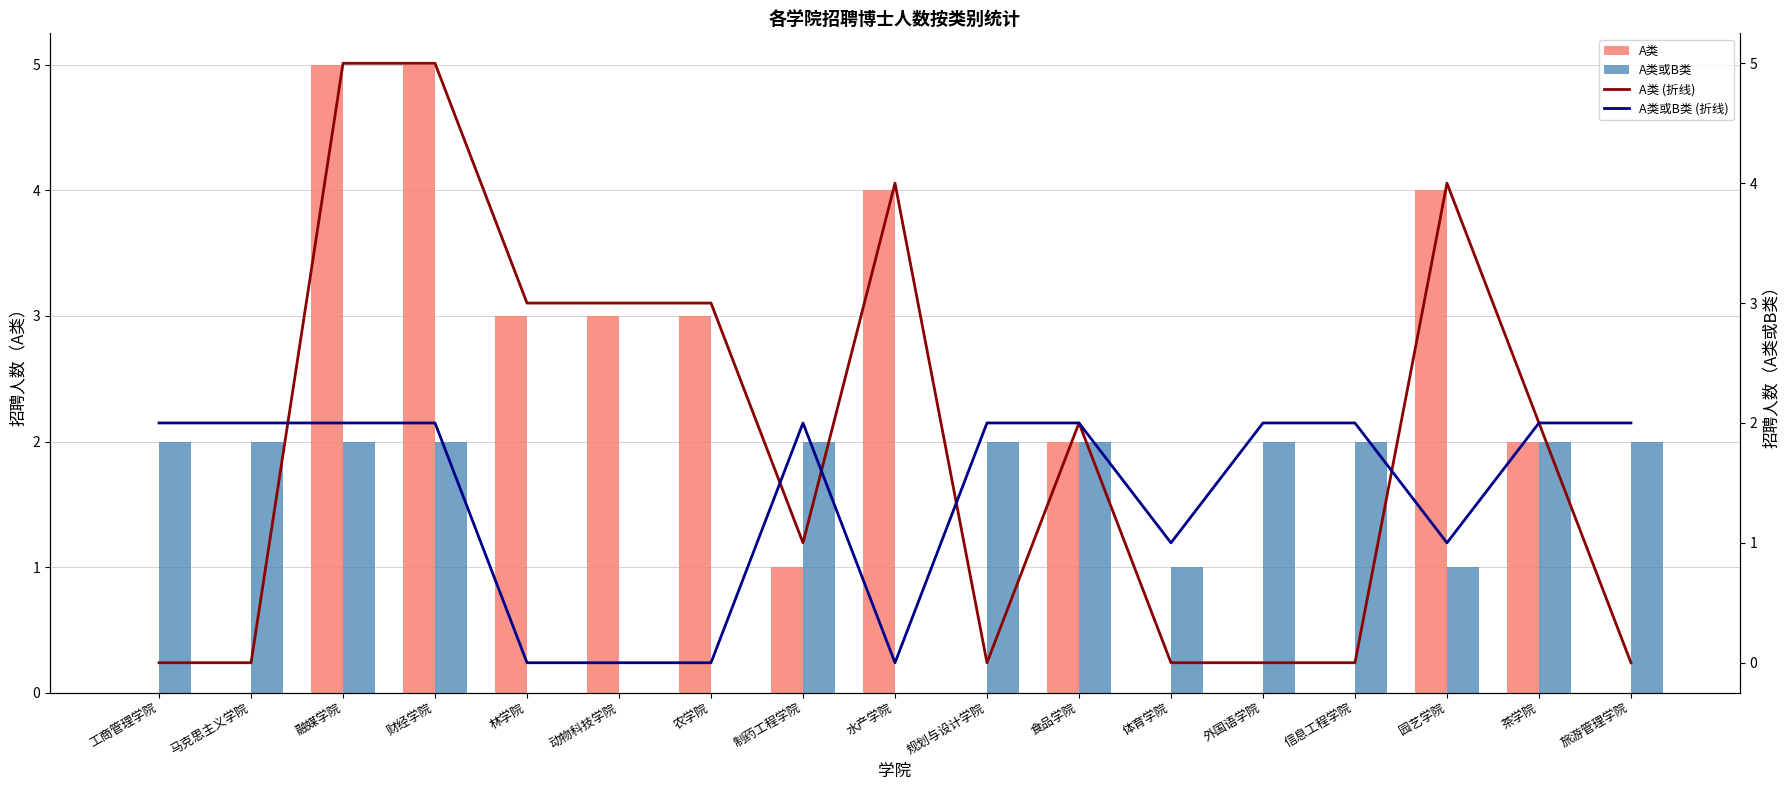

Which category has the highest value across all series?

融媒学院